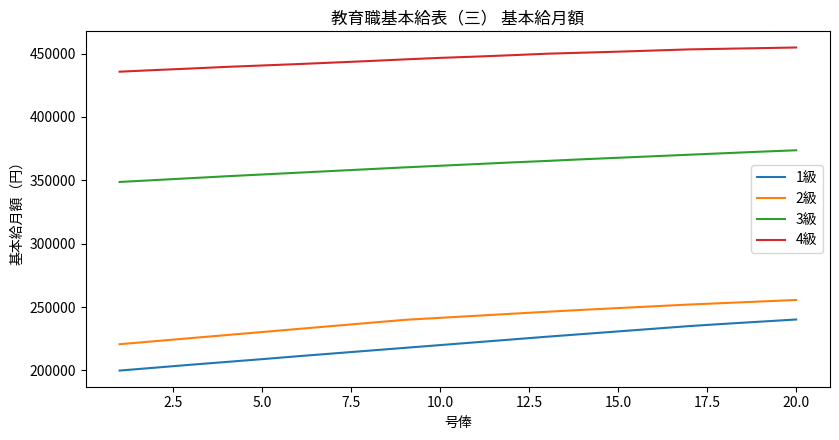

Rank the series by their maximum value, from lowest to highest.

1級, 2級, 3級, 4級